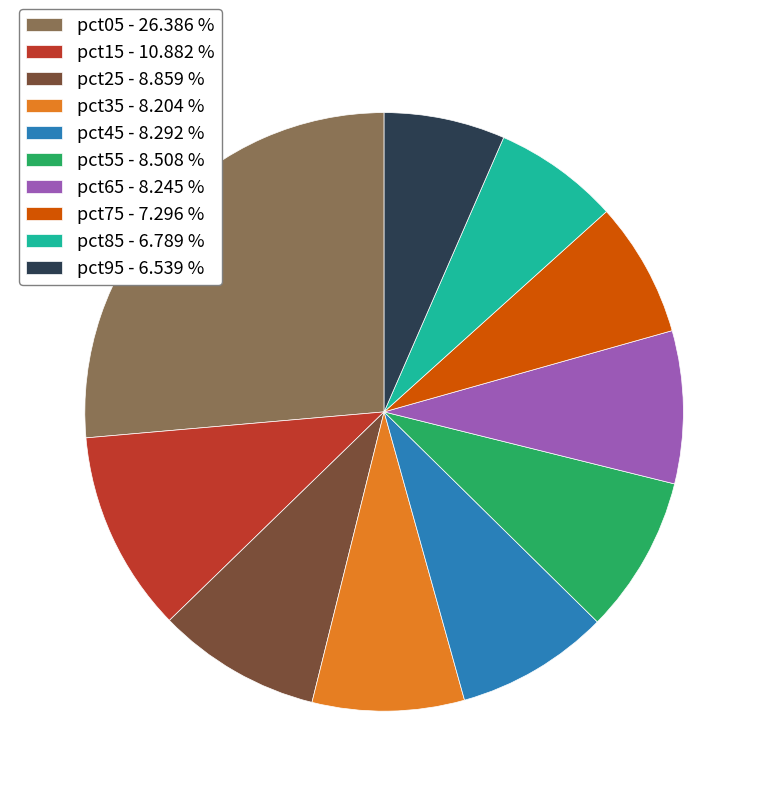

Does any single category account for the majority?

No